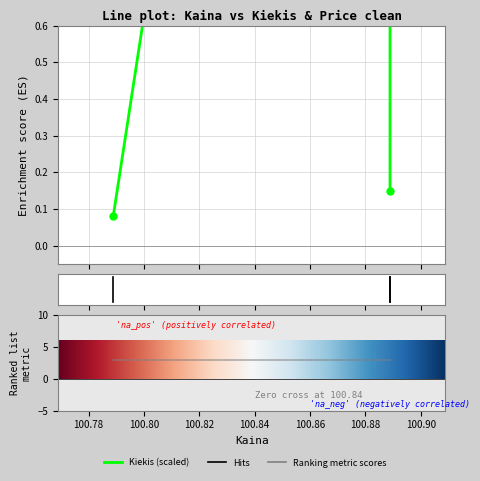

What is the difference between the maximum and second lowest values in the Kiekis series?

4.8